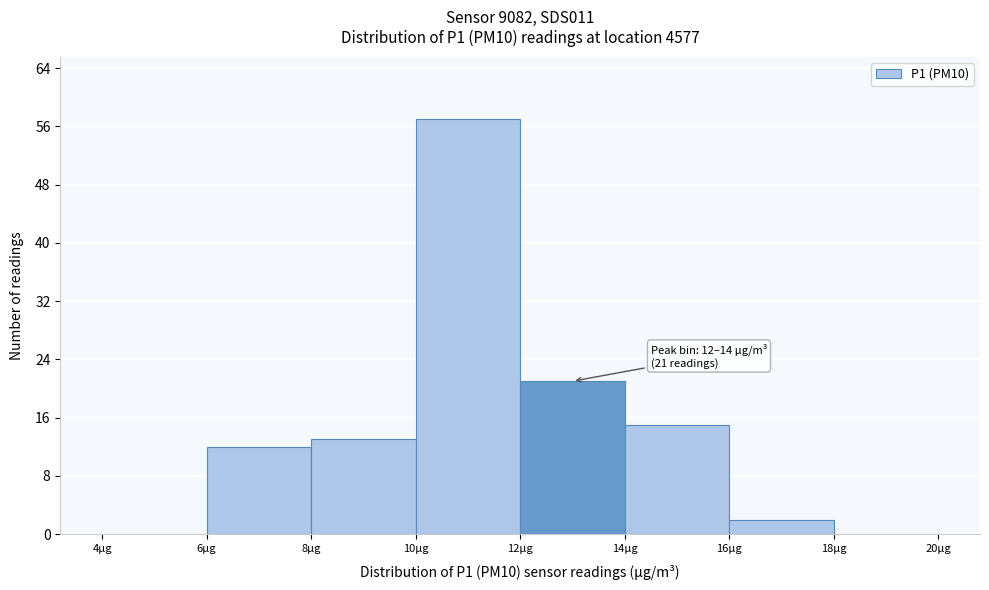

Which range on the x-axis has the tallest bar?

10 to 12